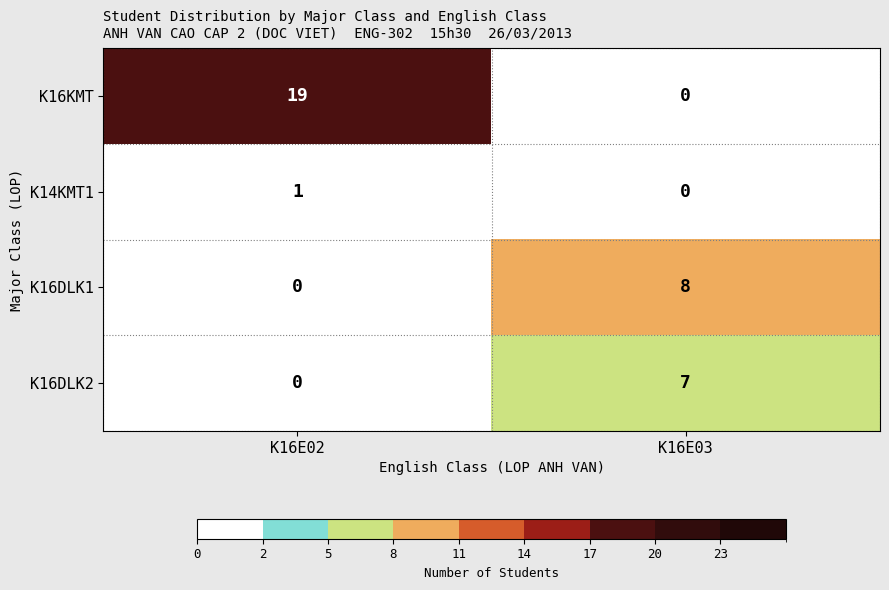

What is the approximate value of K16KMT at K16E02, to the nearest 5?

20